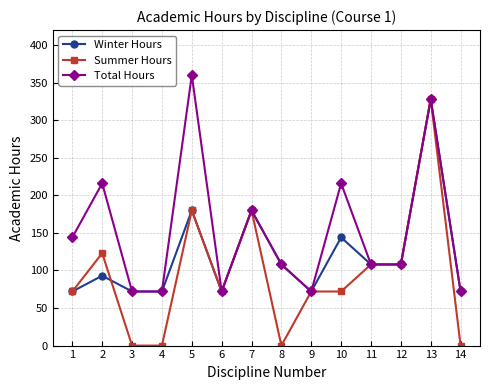

What is the value of the Summer Hours point at the 11th from the left?

108